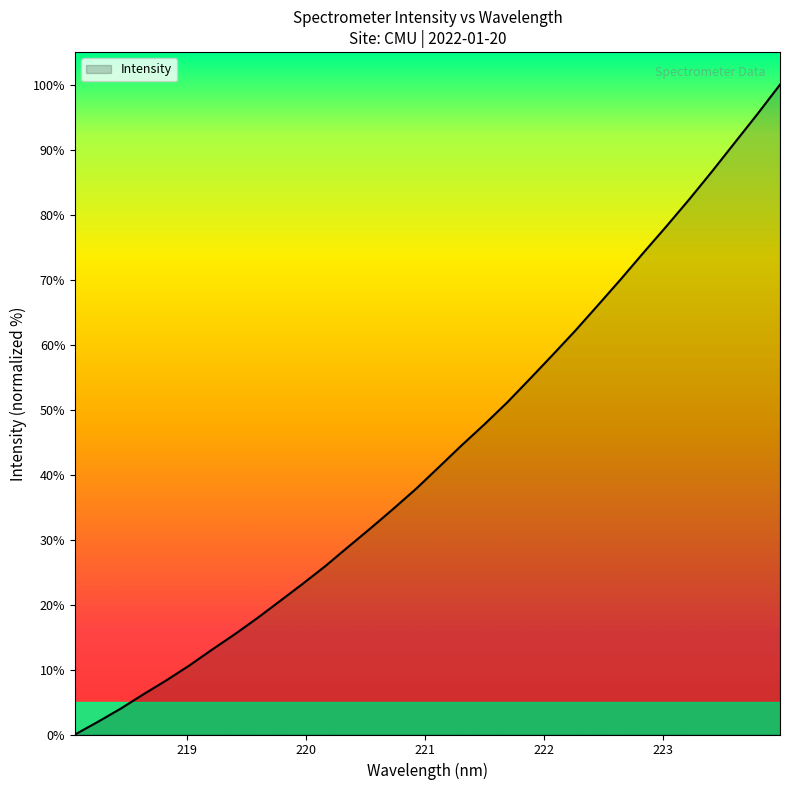

What is the greatest value displayed?

100.0